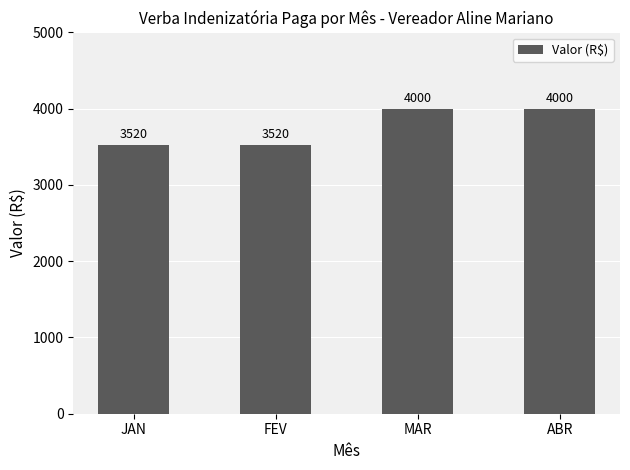

What value does the data have at ABR, to the nearest 5?

4000